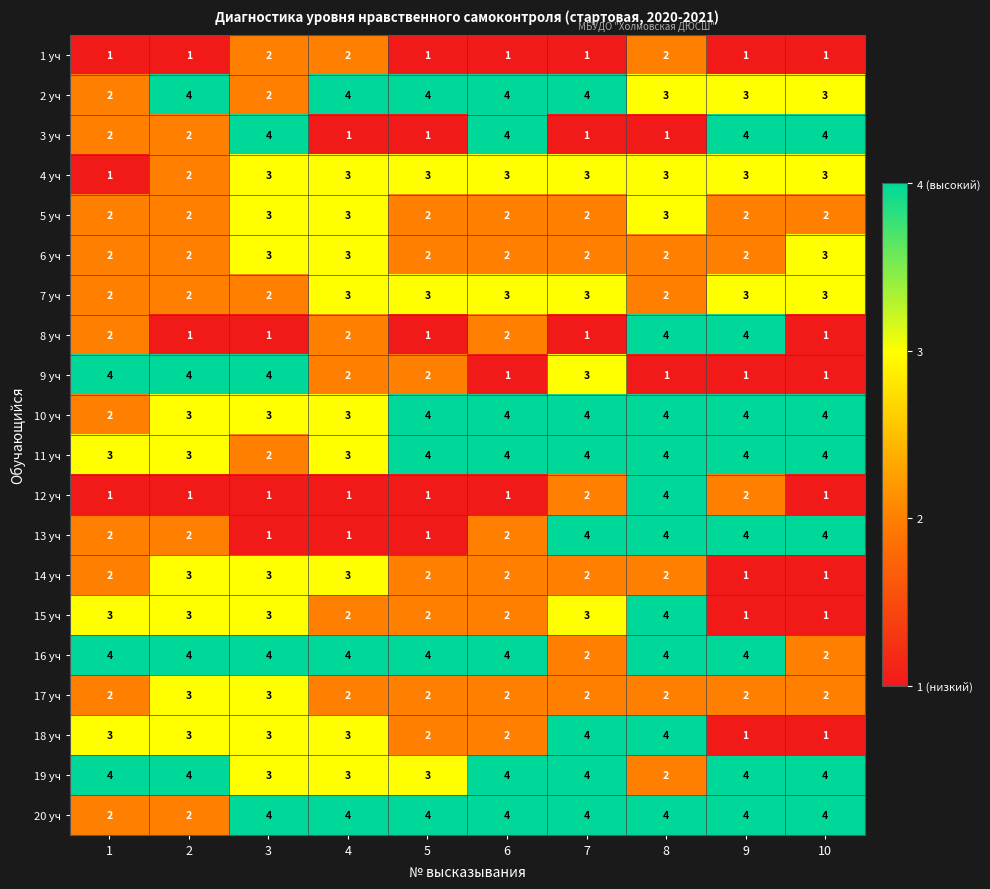

What is the difference between the highest and lowest values at 5?

3